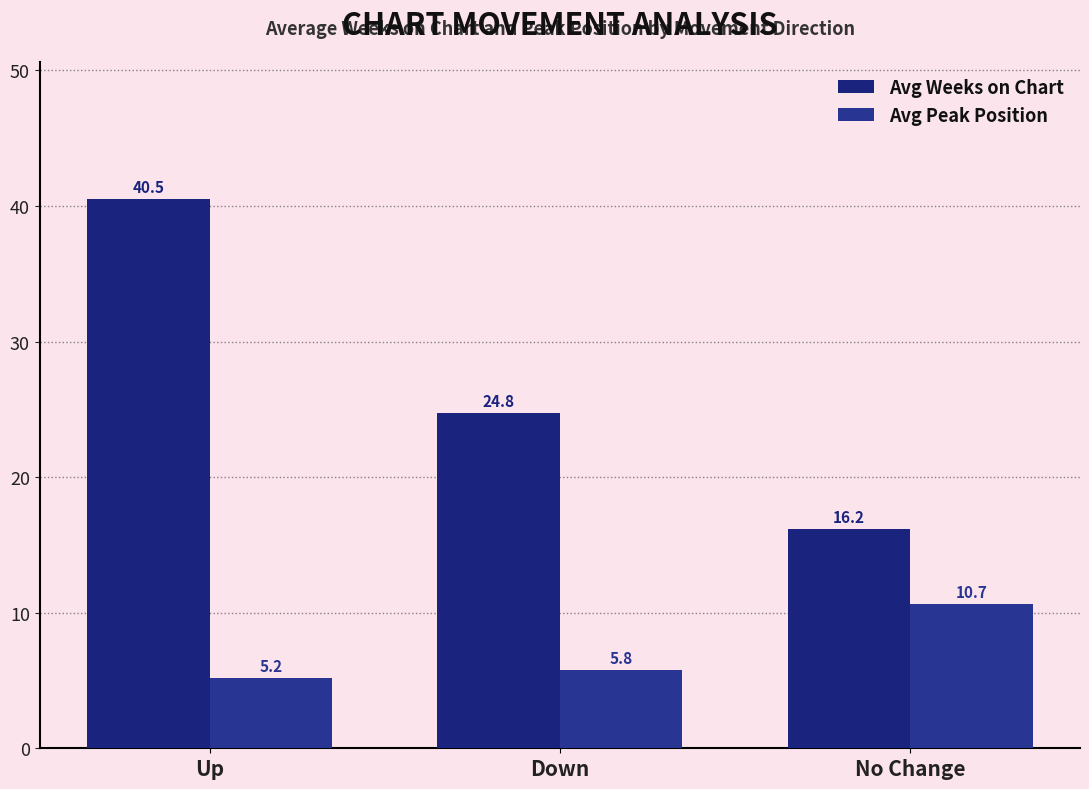

What is the value of the Avg Weeks on Chart bar at the 1st from the left?

40.5